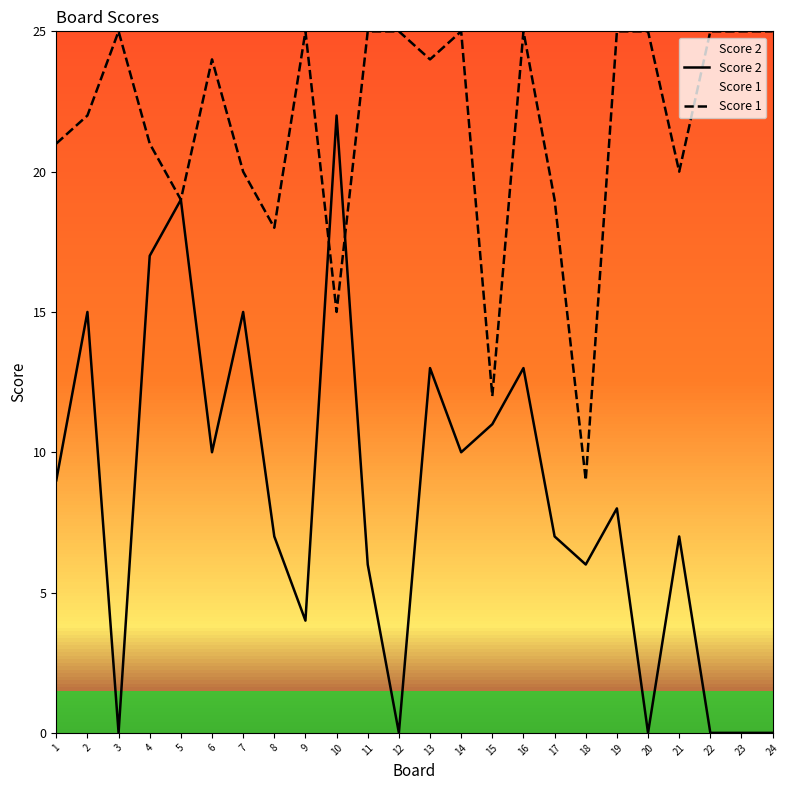

True or false: Score 2 and Score 1 intersect in this chart.

True